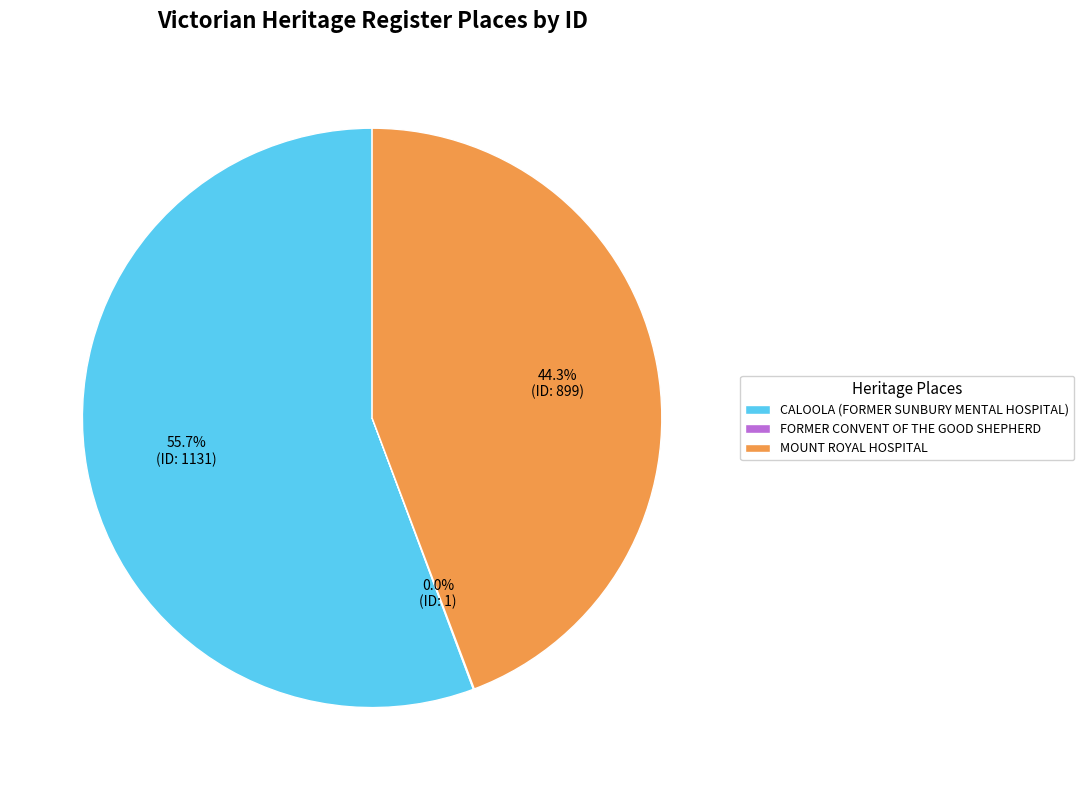

To the nearest percent, what portion does MOUNT ROYAL HOSPITAL represent?

44%